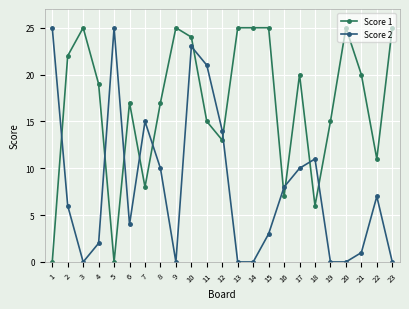

Read the Score 1 value at 8, to the nearest 10.

20